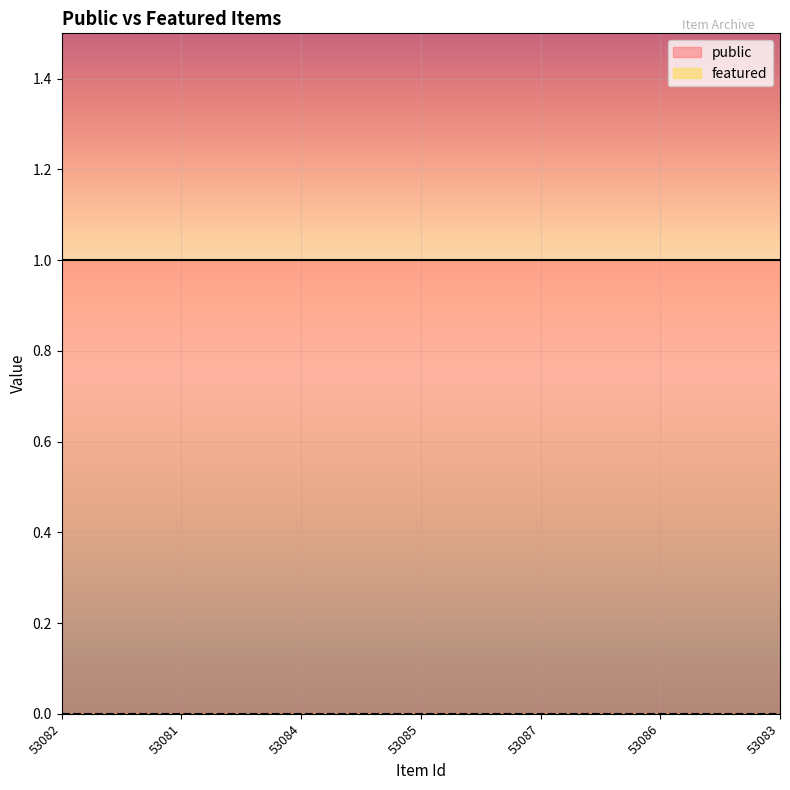

Reading left to right, list all the values displayed in this chart.

public: 1	1	1	1	1	1	1
featured: 0	0	0	0	0	0	0